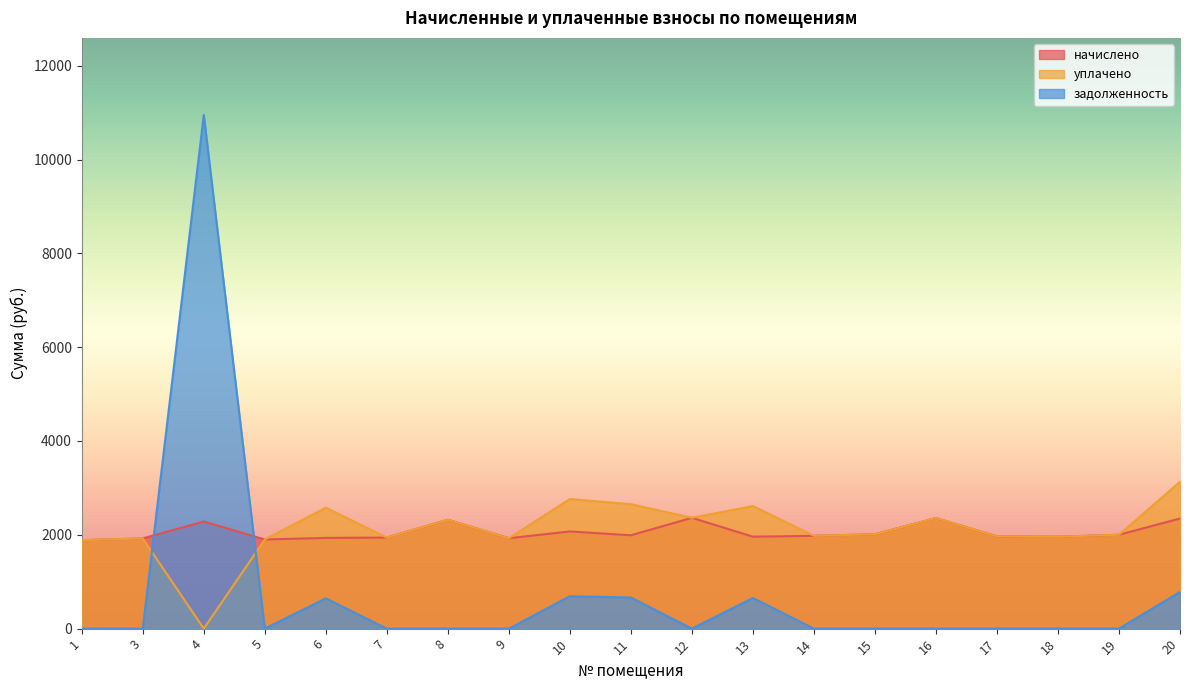

How many interior local peaks does the уплачено series have?

6